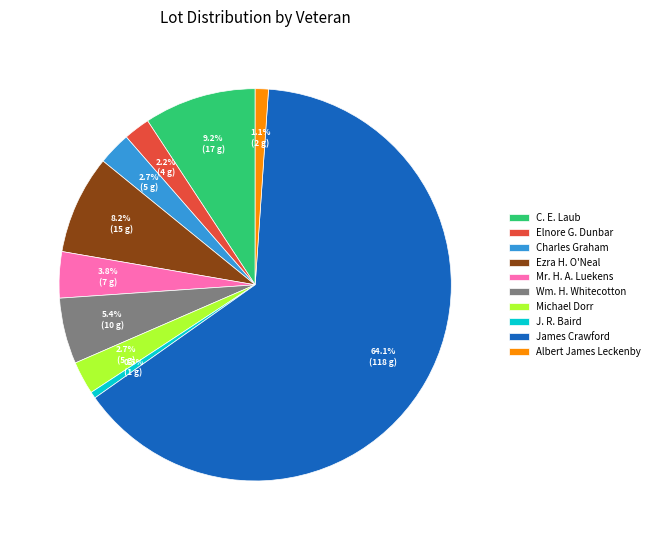

To the nearest percent, what is the difference between the largest and smallest slice percentages?

64%